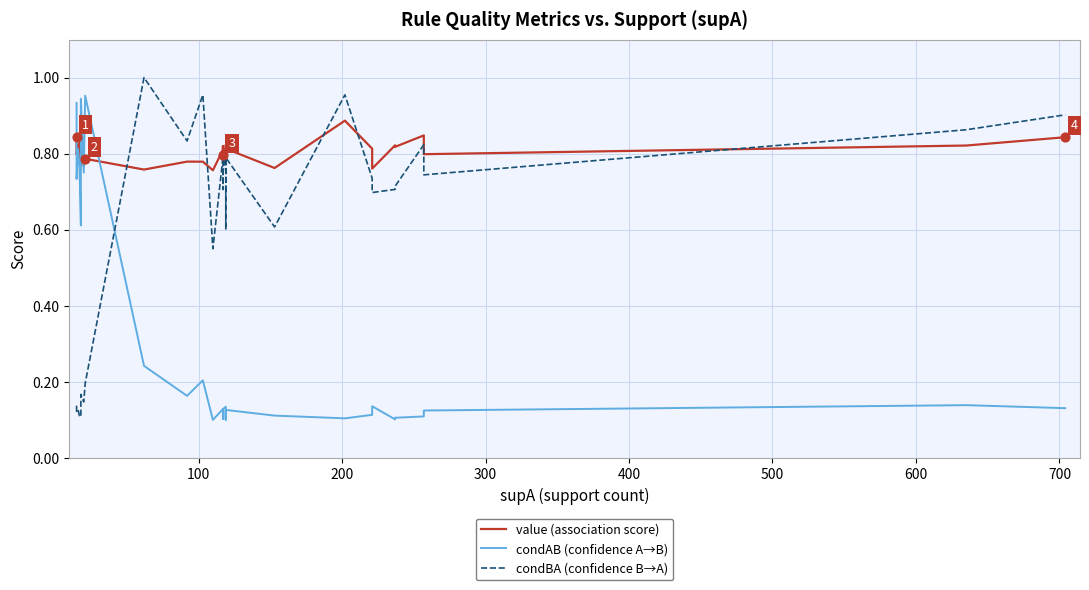

What are all the series names shown in the legend?

value (association score), condAB (confidence A→B), condBA (confidence B→A)